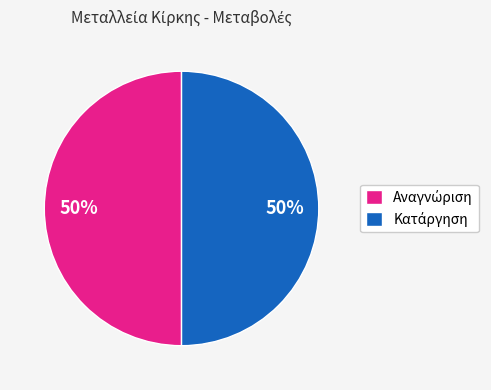

To the nearest percent, what is the average slice percentage?

50%